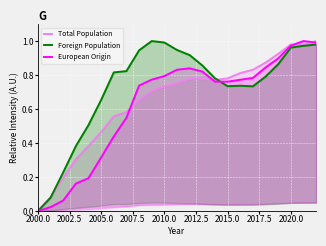

Which series has the widest spread of values?

Total Population